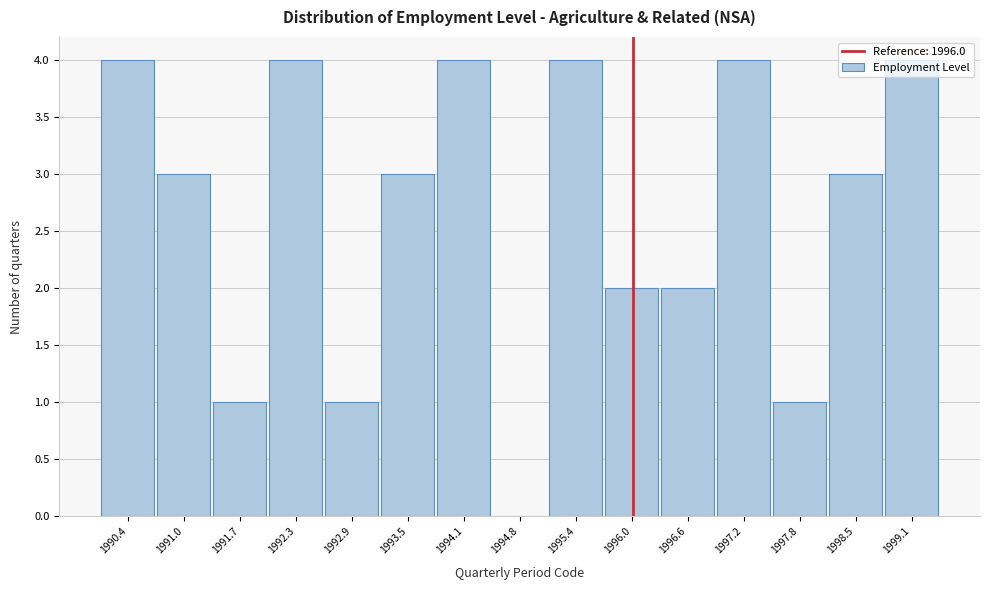

Reading left to right, transcribe this chart: for each bar, give the range it covers on the x-axis and its height. Neither the bar edges nor the heights are printed on the chart, so give them approximately, as read against the axes.

1990.10 to 1990.72: 4
1990.72 to 1991.34: 3
1991.34 to 1991.96: 1
1991.96 to 1992.58: 4
1992.58 to 1993.20: 1
1993.20 to 1993.82: 3
1993.82 to 1994.44: 4
1994.44 to 1995.06: 0
1995.06 to 1995.68: 4
1995.68 to 1996.30: 2
1996.30 to 1996.92: 2
1996.92 to 1997.54: 4
1997.54 to 1998.16: 1
1998.16 to 1998.78: 3
1998.78 to 1999.40: 4